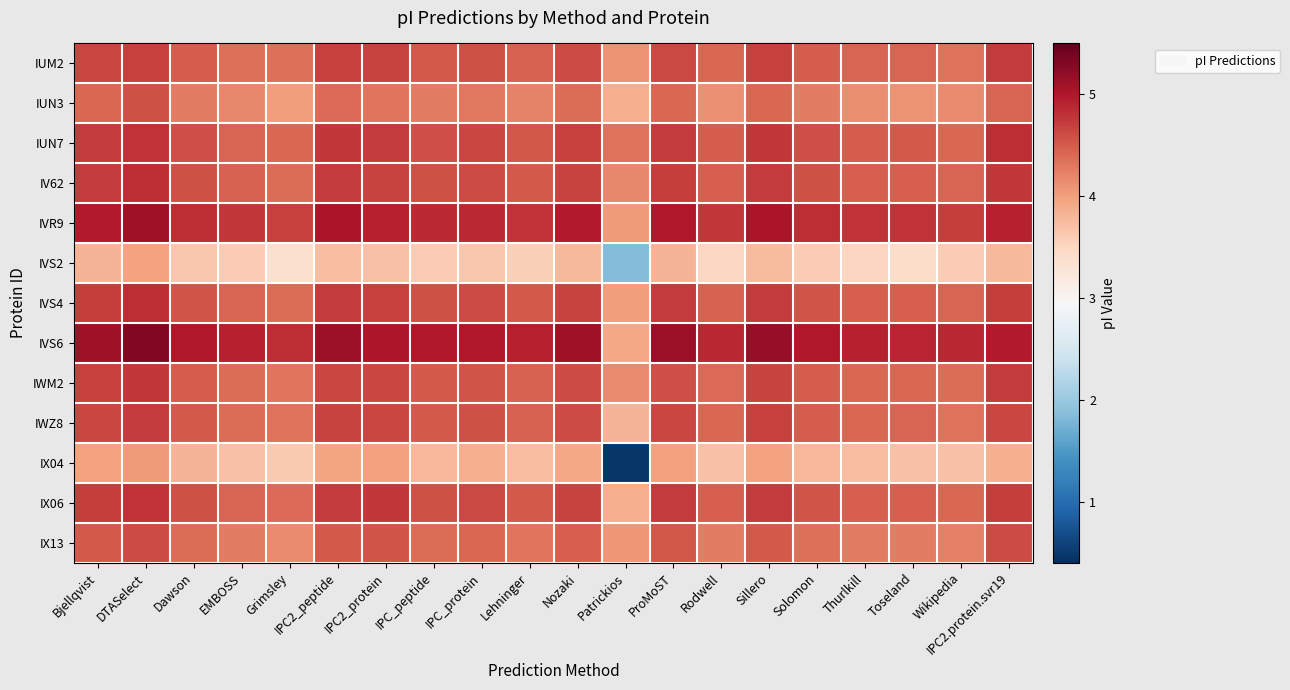

At which category is the sum across all series the highest?

DTASelect